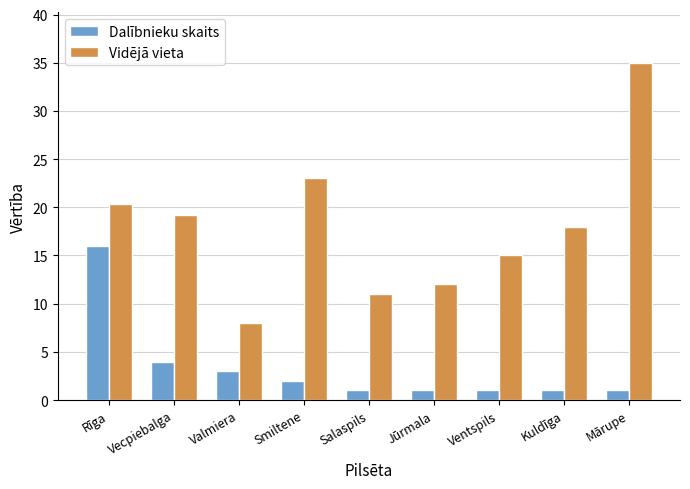

How many values in the Vidējā vieta series are below 18?

4